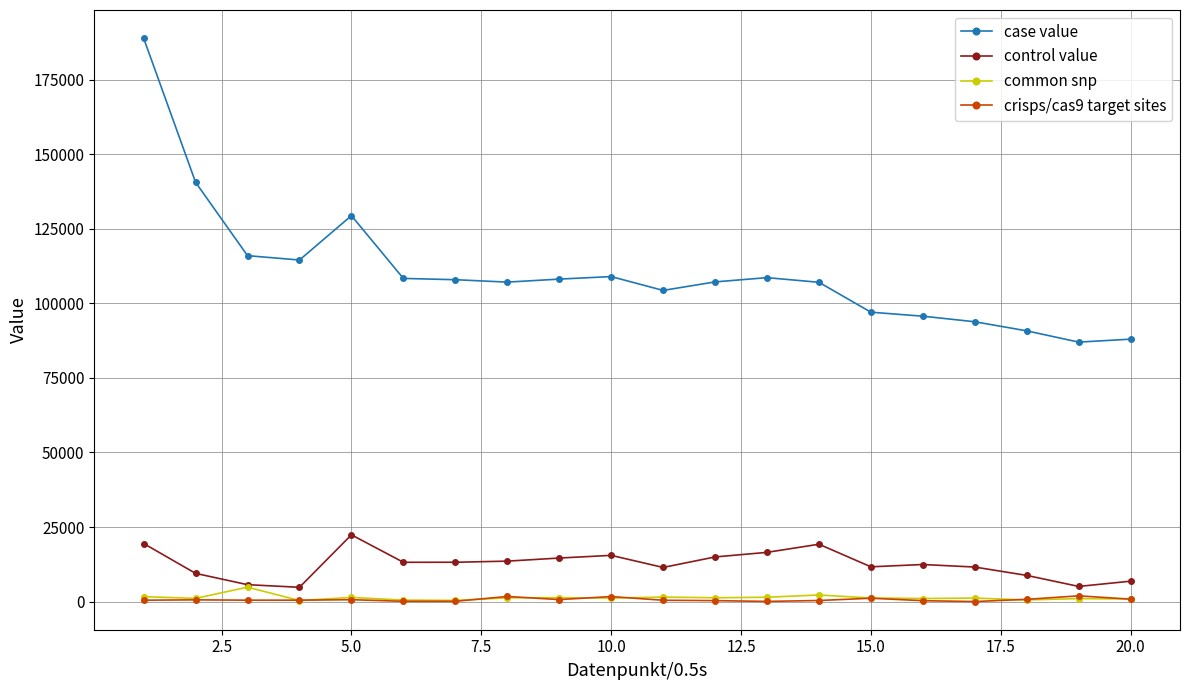

True or false: case value and control value cross at least once.

False